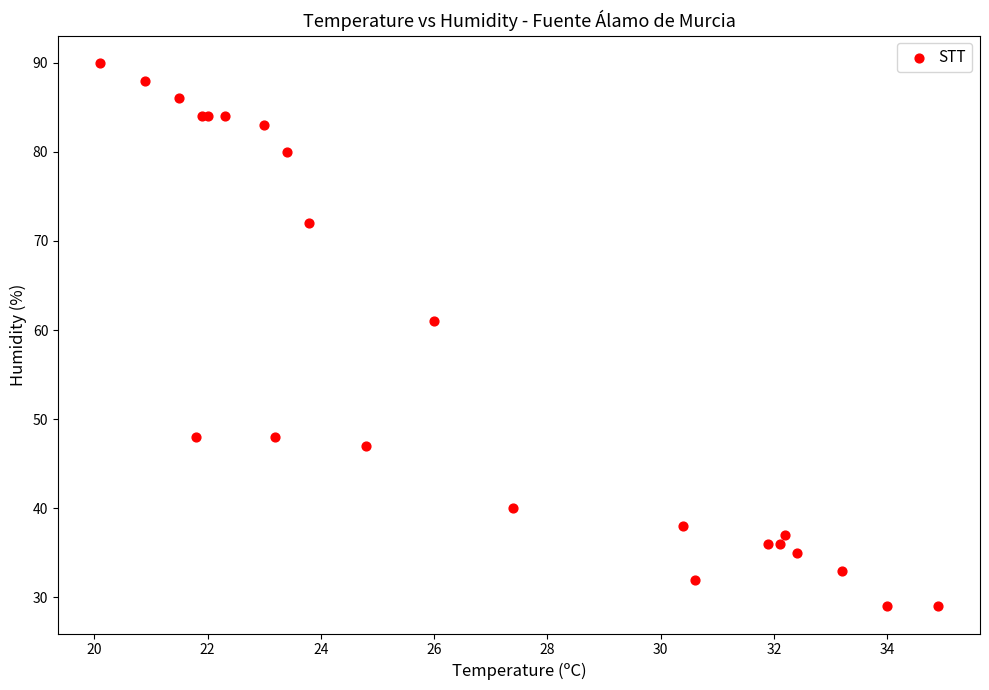

What Y value in the scatter plot is closest to 59?

61